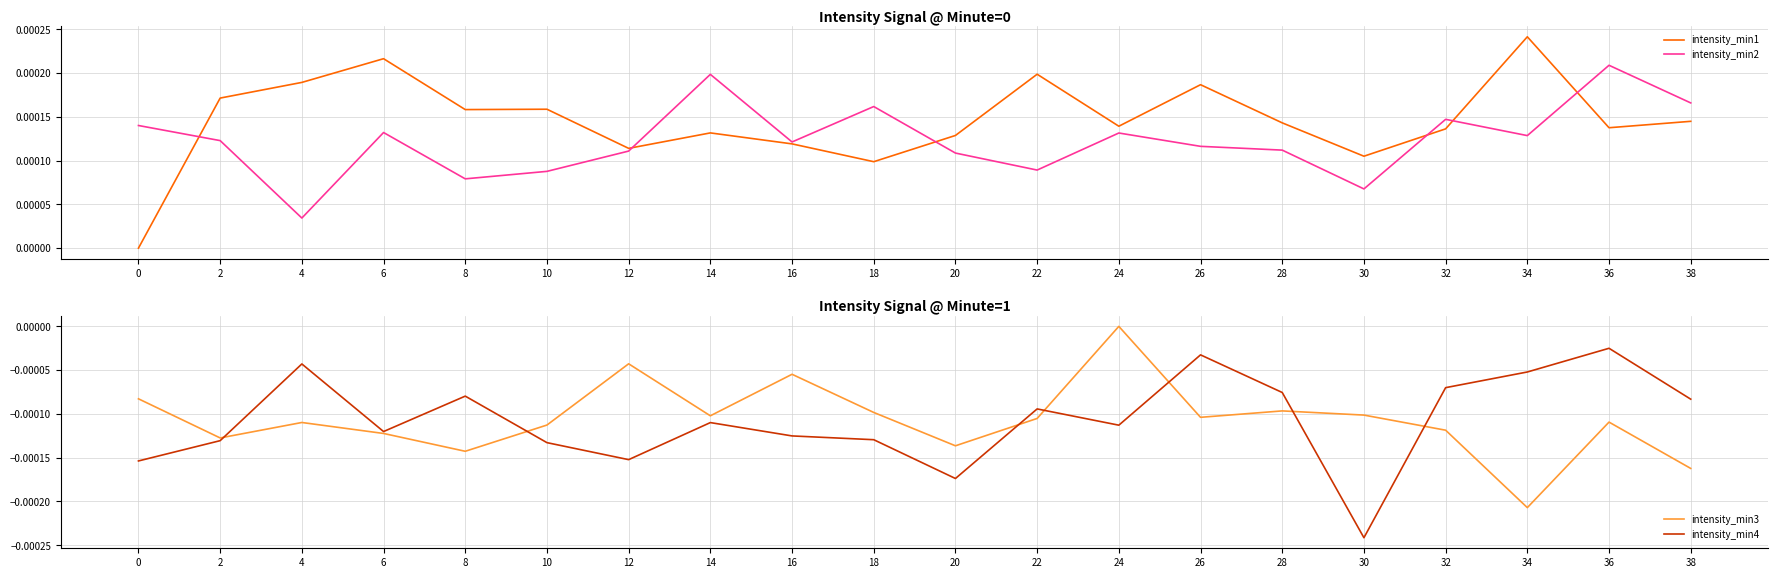

Reading right to left, extract all data points from this chart.

intensity_min1: 38=0.0	36=0.0	34=0.0	32=0.0	30=0.0	28=0.0	26=0.0	24=0.0	22=0.0	20=0.0	18=0.0	16=0.0	14=0.0	12=0.0	10=0.0	8=0.0	6=0.0	4=0.0	2=0.0	0=0.0
intensity_min2: 38=0.0	36=0.0	34=0.0	32=0.0	30=0.0	28=0.0	26=0.0	24=0.0	22=0.0	20=0.0	18=0.0	16=0.0	14=0.0	12=0.0	10=0.0	8=0.0	6=0.0	4=0.0	2=0.0	0=0.0
intensity_min3: 38=-0.0	36=-0.0	34=-0.0	32=-0.0	30=-0.0	28=-0.0	26=-0.0	24=0.0	22=-0.0	20=-0.0	18=-0.0	16=-0.0	14=-0.0	12=-0.0	10=-0.0	8=-0.0	6=-0.0	4=-0.0	2=-0.0	0=-0.0
intensity_min4: 38=-0.0	36=-0.0	34=-0.0	32=-0.0	30=-0.0	28=-0.0	26=-0.0	24=-0.0	22=-0.0	20=-0.0	18=-0.0	16=-0.0	14=-0.0	12=-0.0	10=-0.0	8=-0.0	6=-0.0	4=-0.0	2=-0.0	0=-0.0